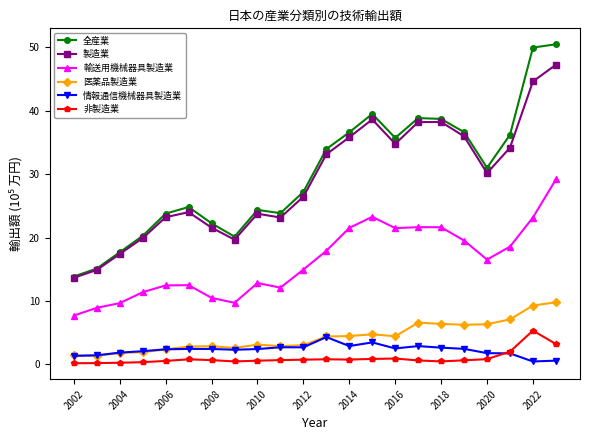

True or false: 輸送用機械器具製造業 has more than 2 interior local peaks.

True